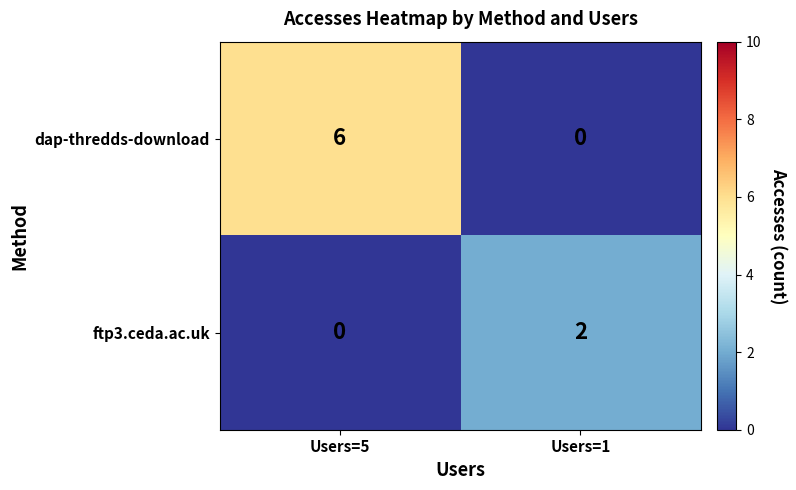

What is the greatest value displayed?

6